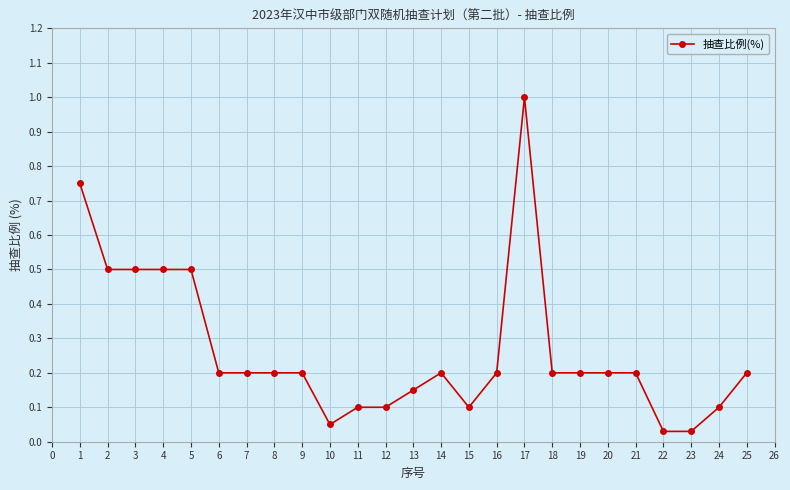

What is the value of the 2nd point from the left?

0.5